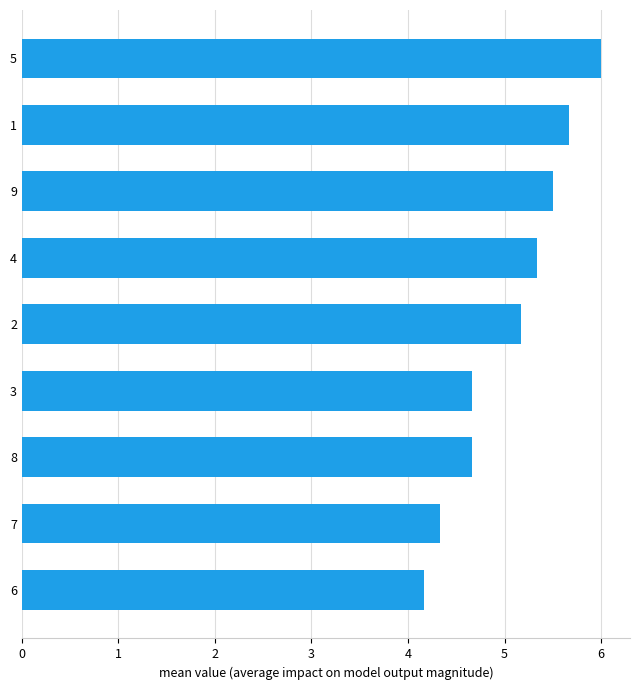

Is it true that the value at 2 is 5.2?

True